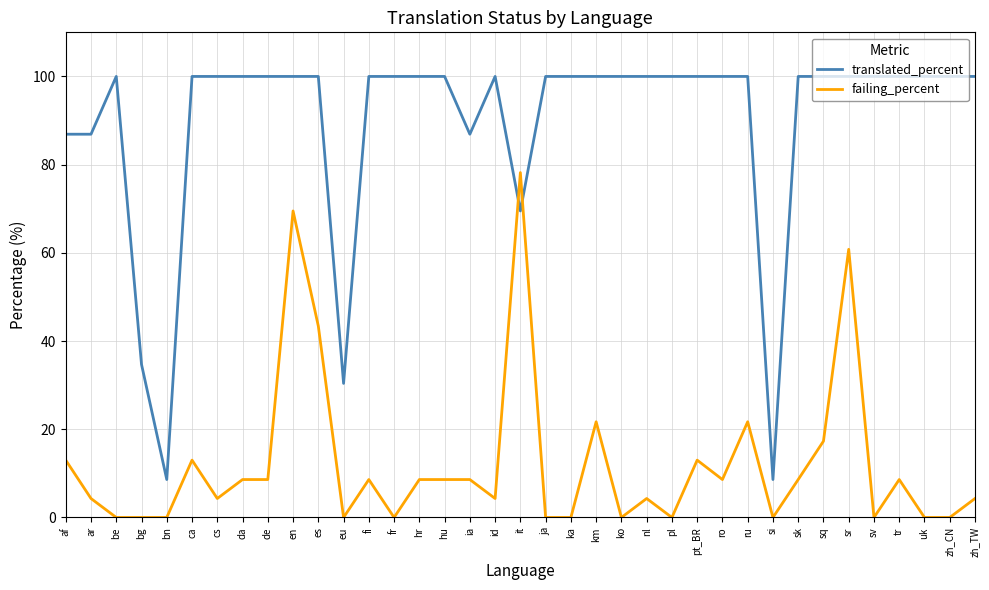

What is the difference between the highest and lowest values at en?

30.5